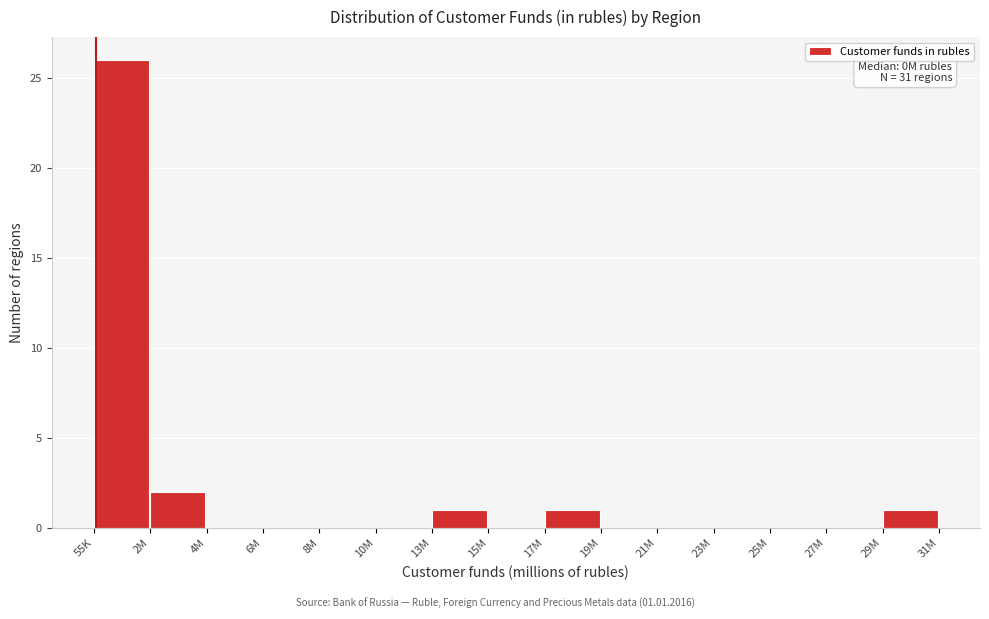

Reading right to left, transcribe all the data shown in this chart.

29M=1	27M=0	25M=0	23M=0	21M=0	19M=0	17M=1	15M=0	13M=1	10M=0	8M=0	6M=0	4M=0	2M=2	55K=26